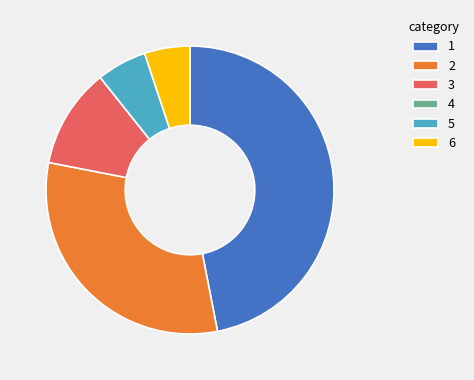

Is there any slice that represents more than half of the pie?

No